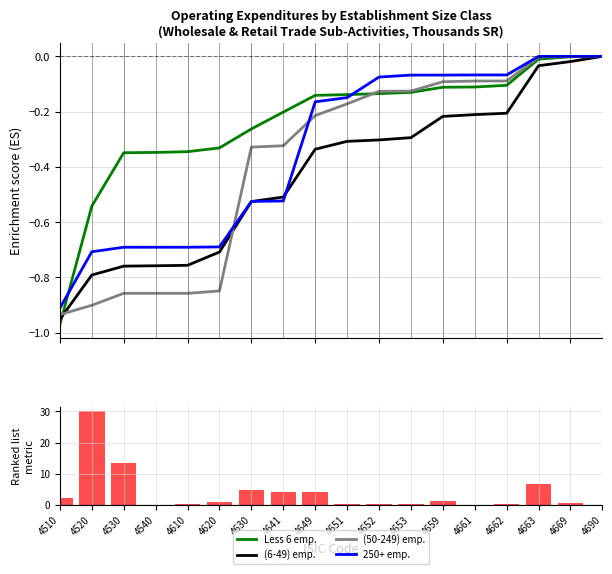

Which label corresponds to the largest value in the chart?

4520